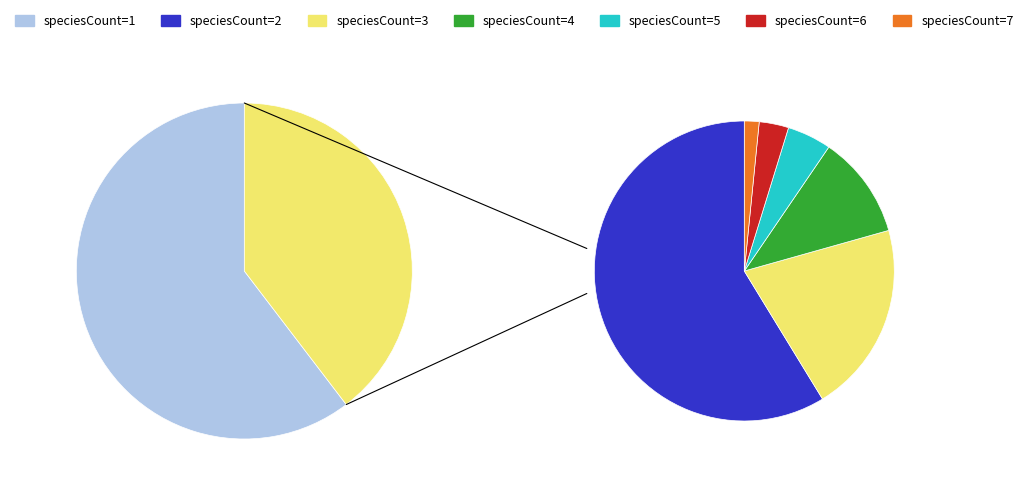

To the nearest percent, what is the difference between the largest and smallest slice percentages?

60%